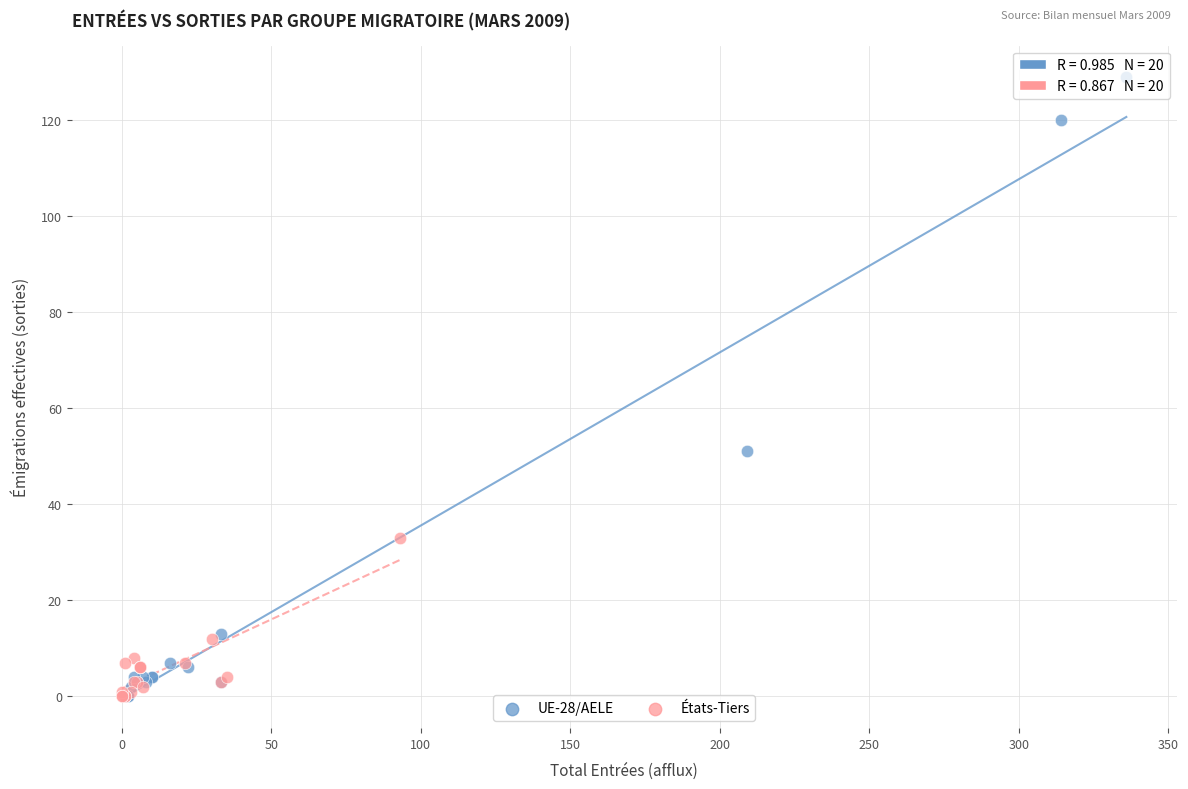

Which series has the widest spread of Y values?

UE-28/AELE